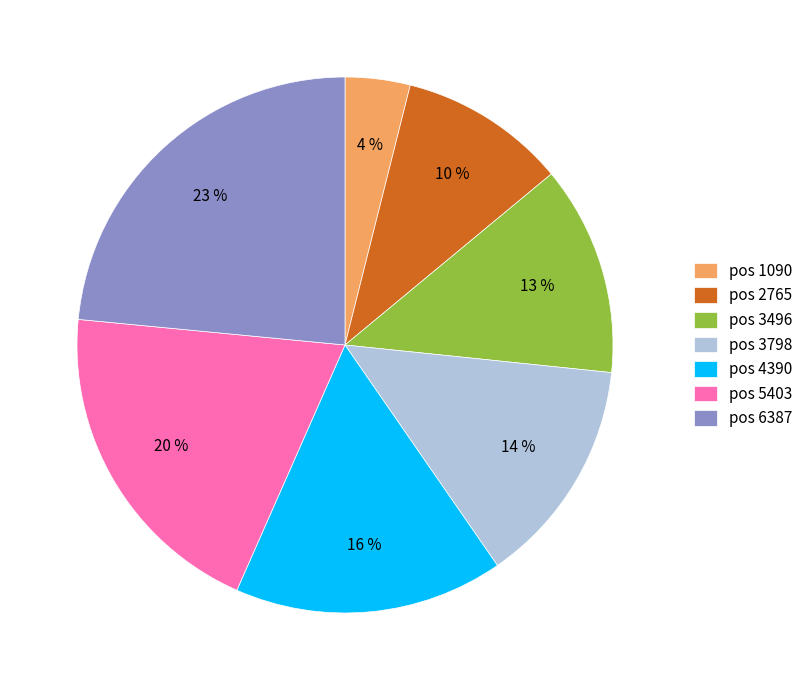

To the nearest percent, what is the combined percentage of pos 4390 and pos 3496?

29%